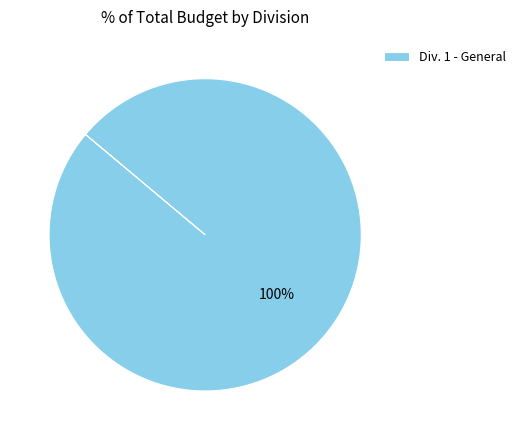

True or false: Div. 1 - General accounts for 100% of the total.

True